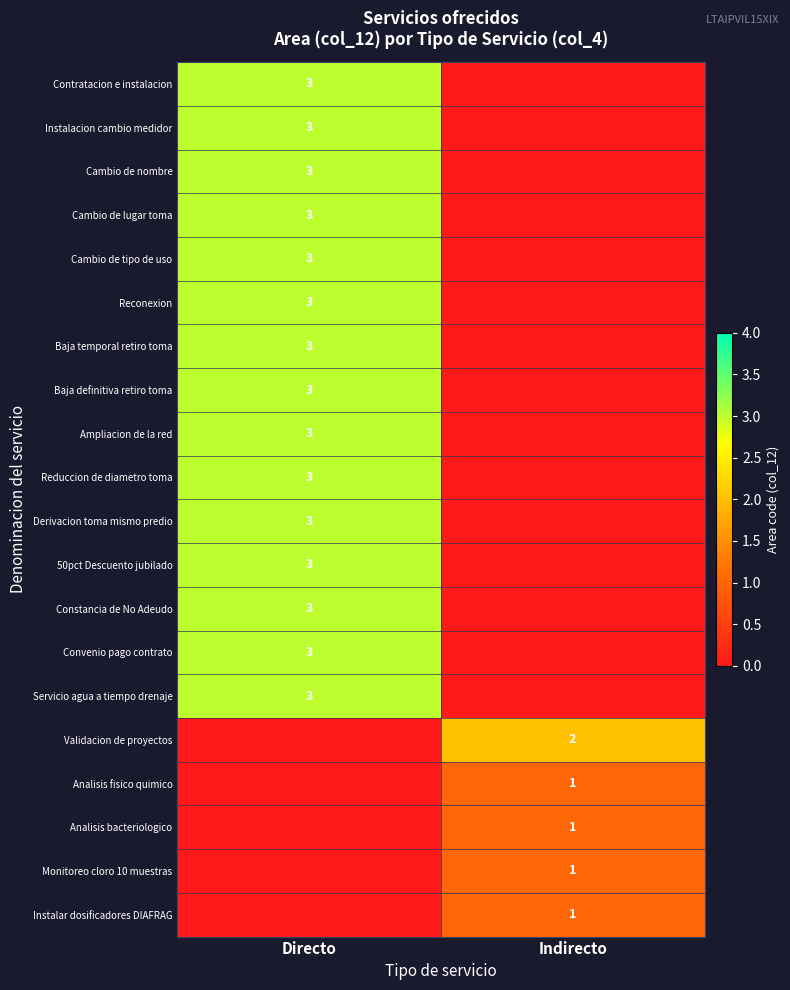

The Baja temporal retiro toma series shows 3 at Directo. True or false?

True